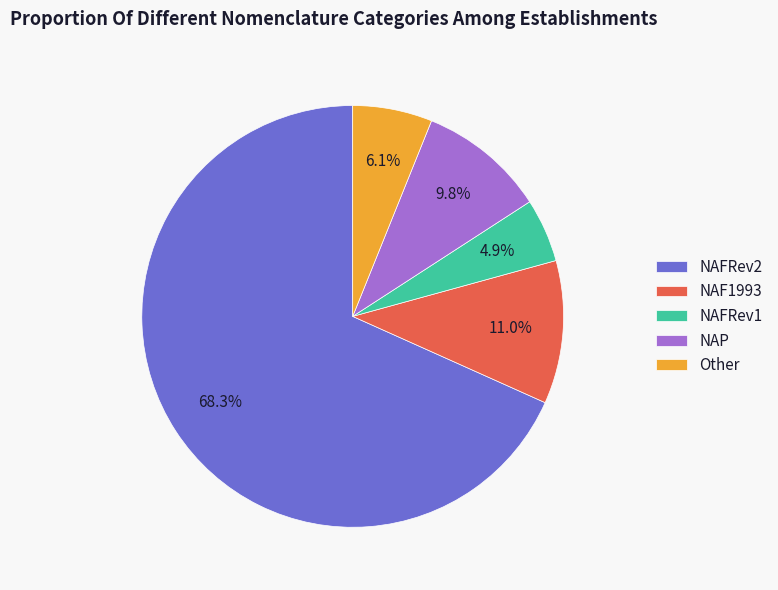

What percentage is the NAFRev1 slice, to the nearest percent?

5%